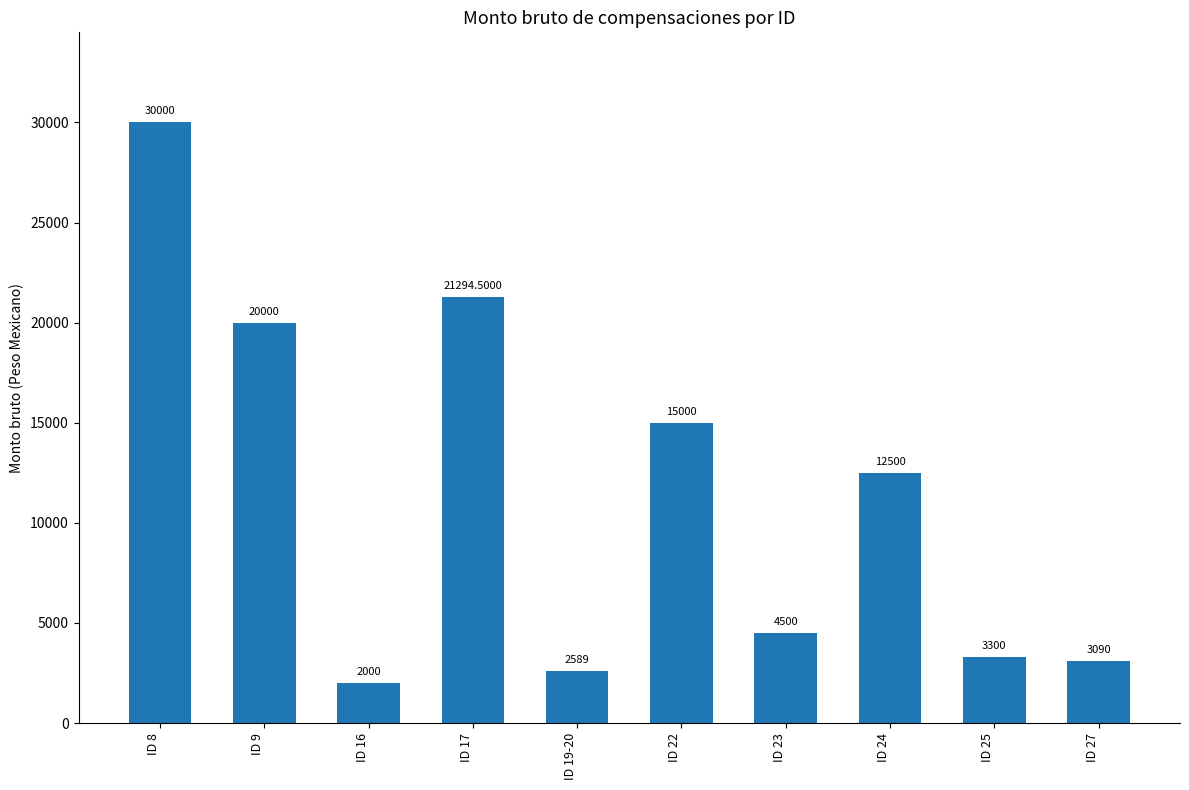

Reading right to left, extract all data points from this chart.

3090.0	3300.0	12500.0	4500.0	15000.0	2589.0	21294.5	2000.0	20000.0	30000.0